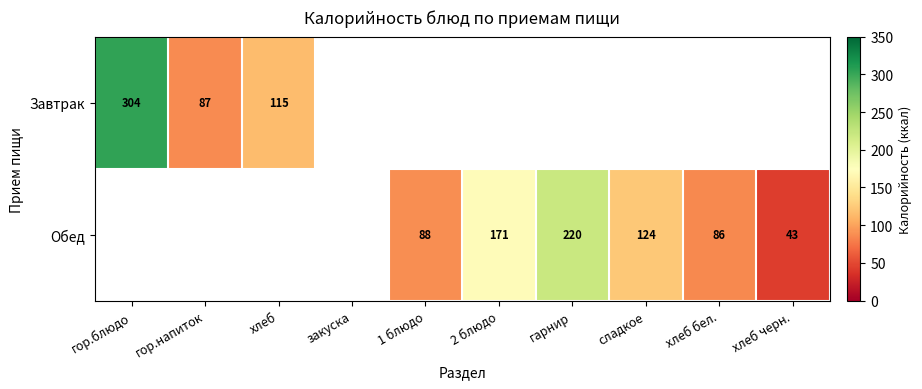

At how many categories does at least one series exceed 83?

8